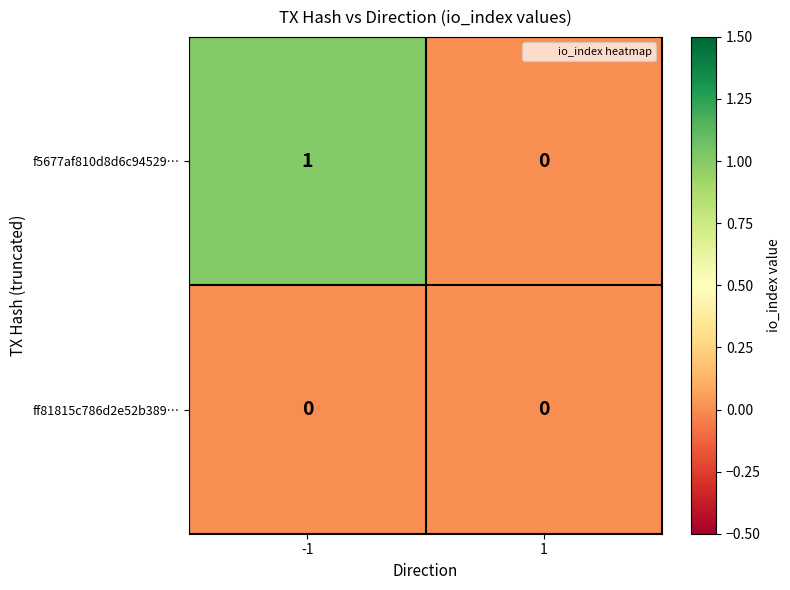

List the series in order of their peak value, lowest first.

ff81815c786d2e52b389…, f5677af810d8d6c94529…